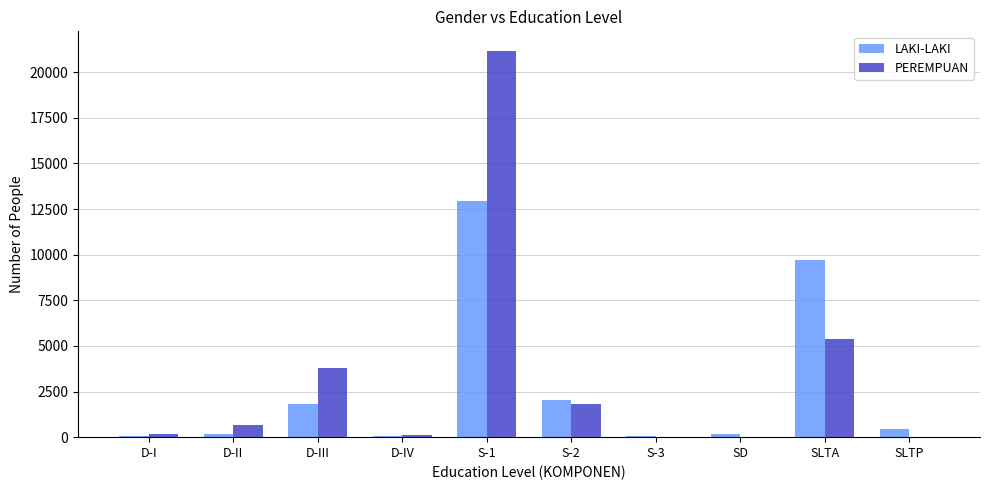

What is the total value across all series at S-1?

34093